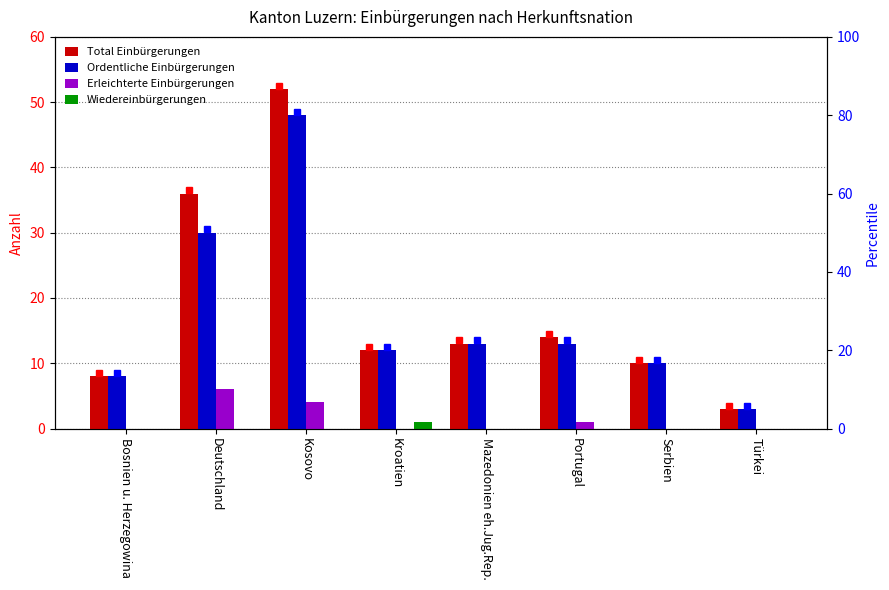

What position from the right is Kroatien?

5